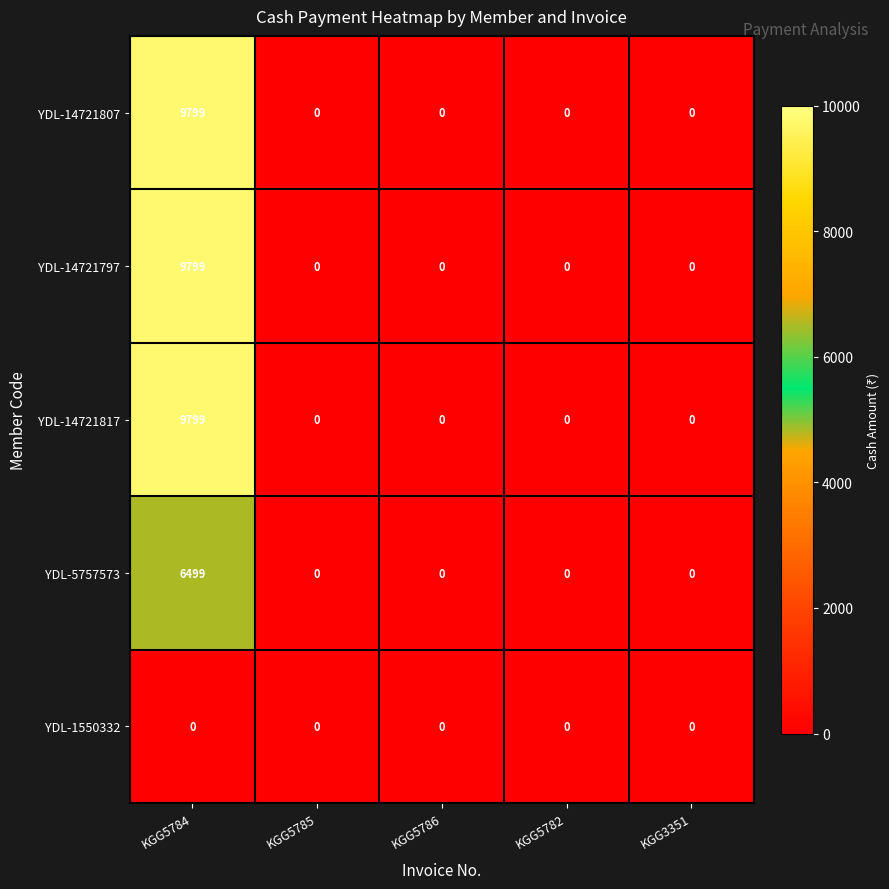

Which category has the highest value across all series?

KGG5784